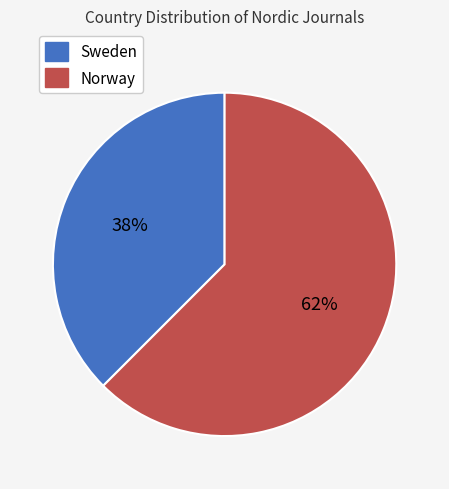

To the nearest percent, what is the average slice percentage?

50%